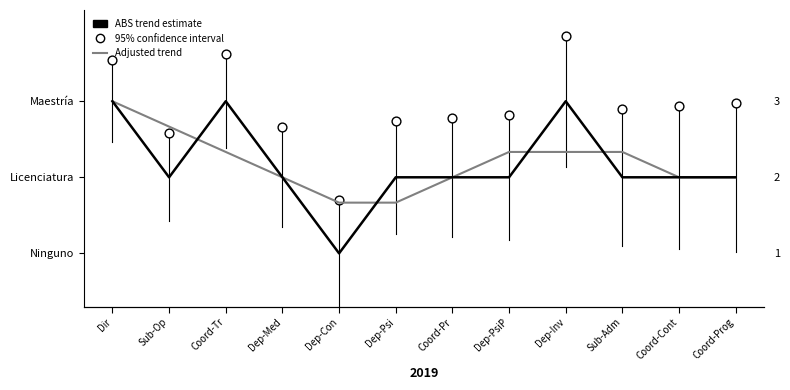

Which series contains the lowest Y value?

ABS trend estimate